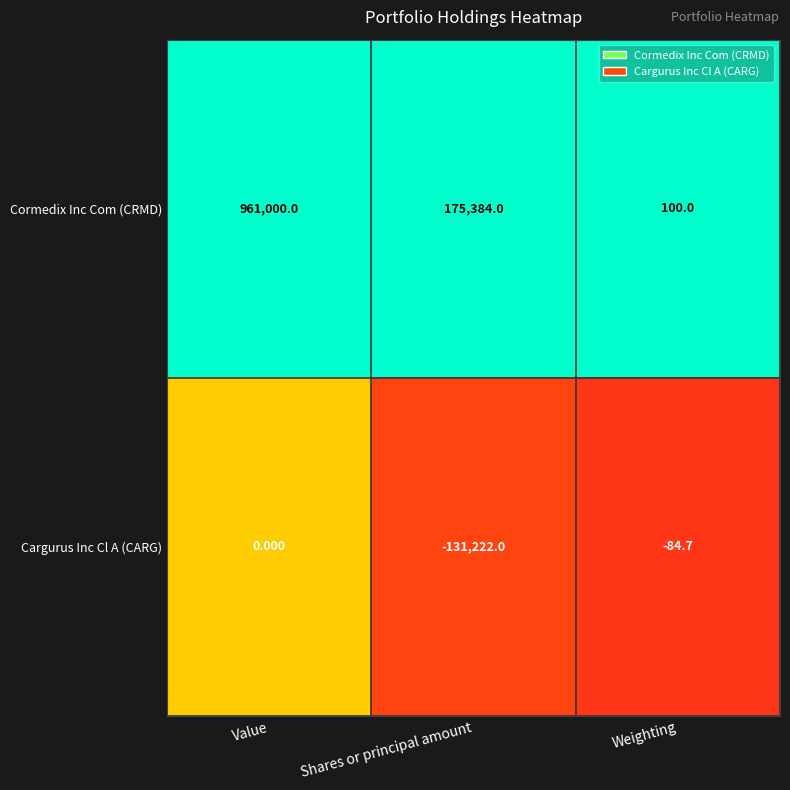

Which category has the lowest value in the Cargurus Inc Cl A (CARG) series?

Shares or principal amount